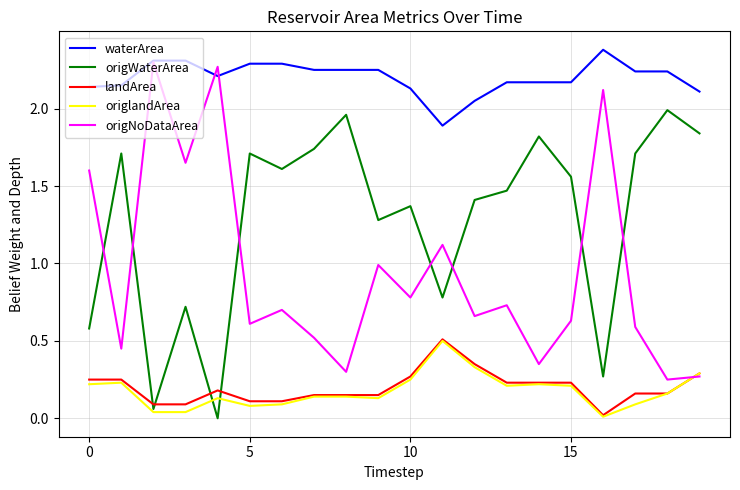

What is the greatest value displayed?

2.4